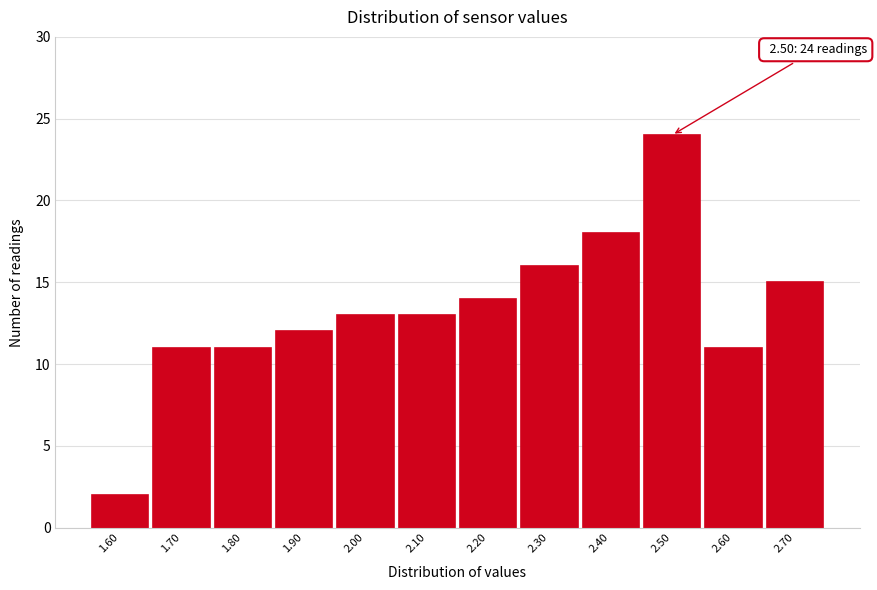

Over which range of the x-axis is the bar tallest?

2.45 to 2.55